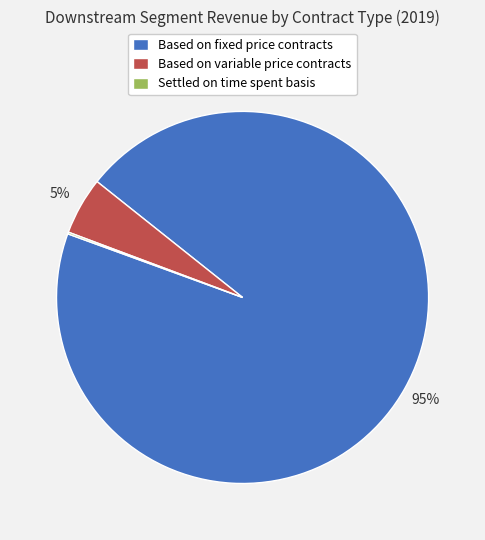

To the nearest percent, what is the average slice percentage?

33%